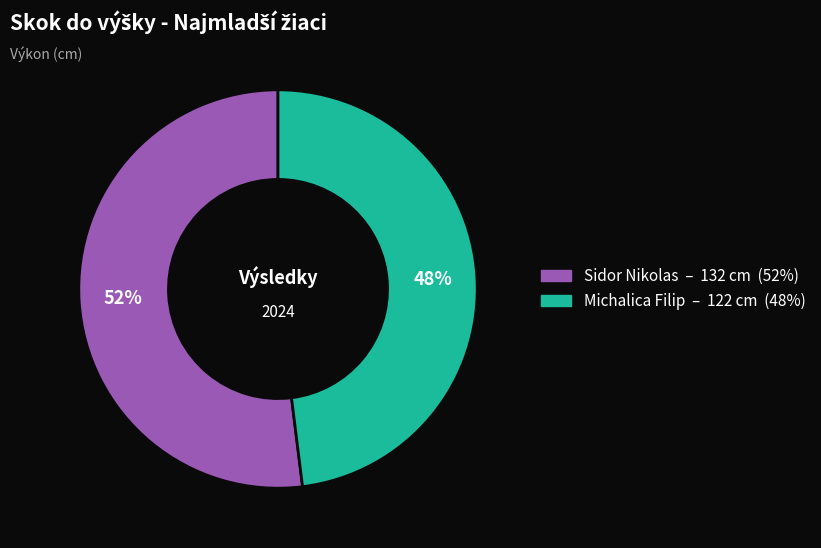

Do Sidor Nikolas and Michalica Filip together represent more than half of the pie?

Yes